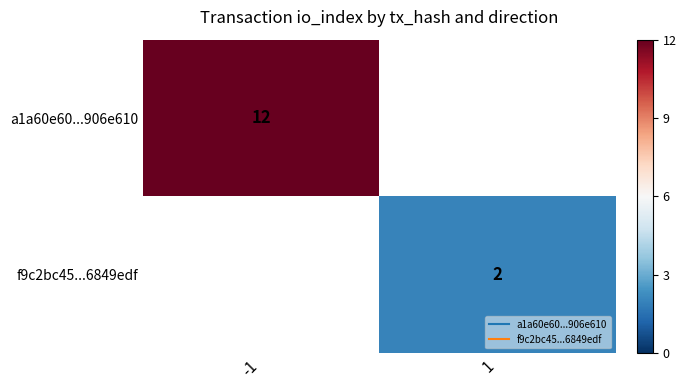

At how many categories does at least one series exceed 0?

1